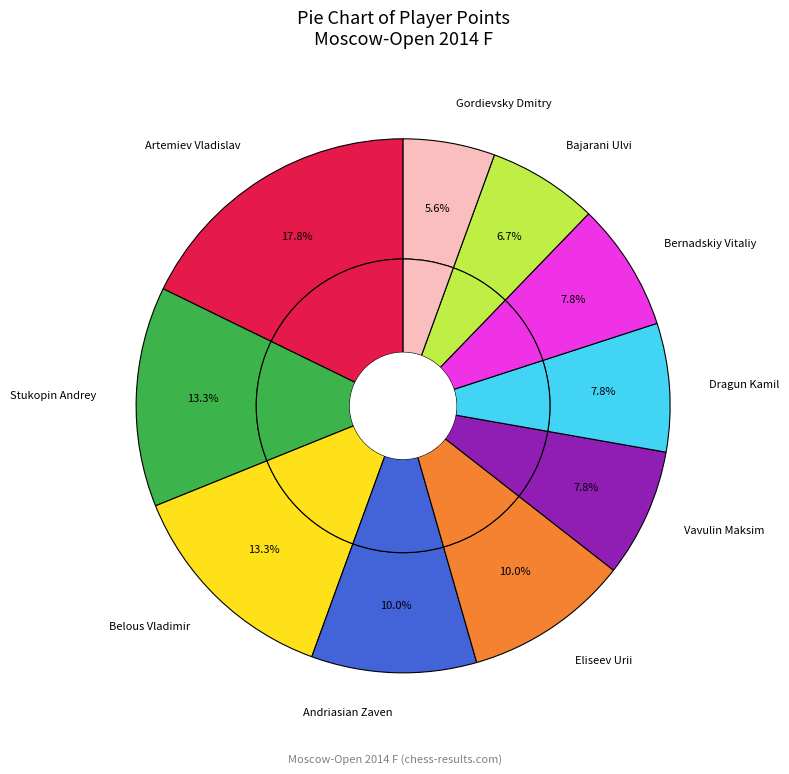

What is the ratio of the value at Vavulin Maksim to the value at Belous Vladimir?

0.6